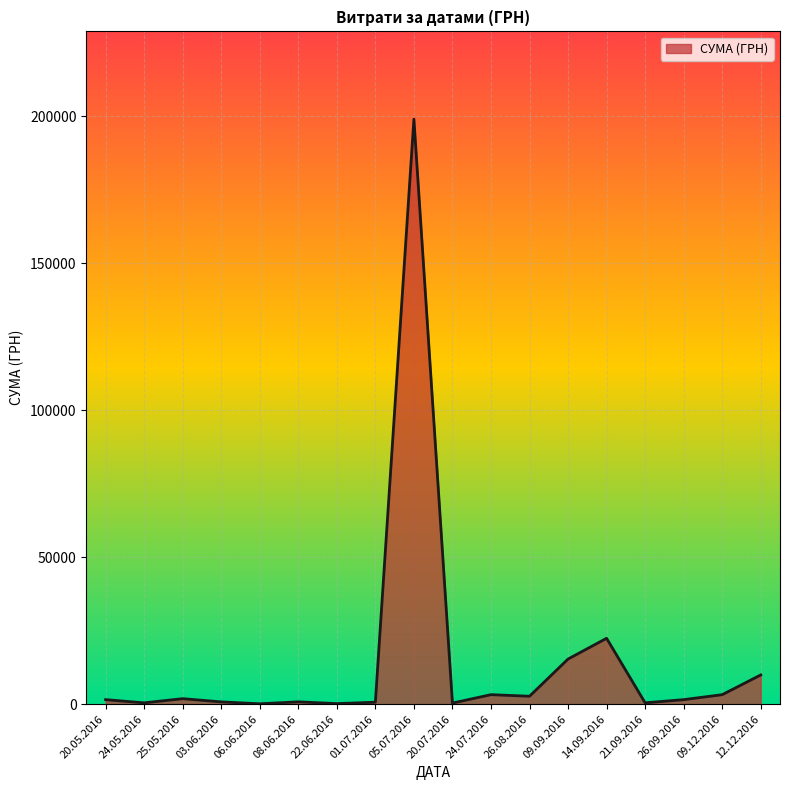

What is the difference between the maximum and minimum values?

198880.0